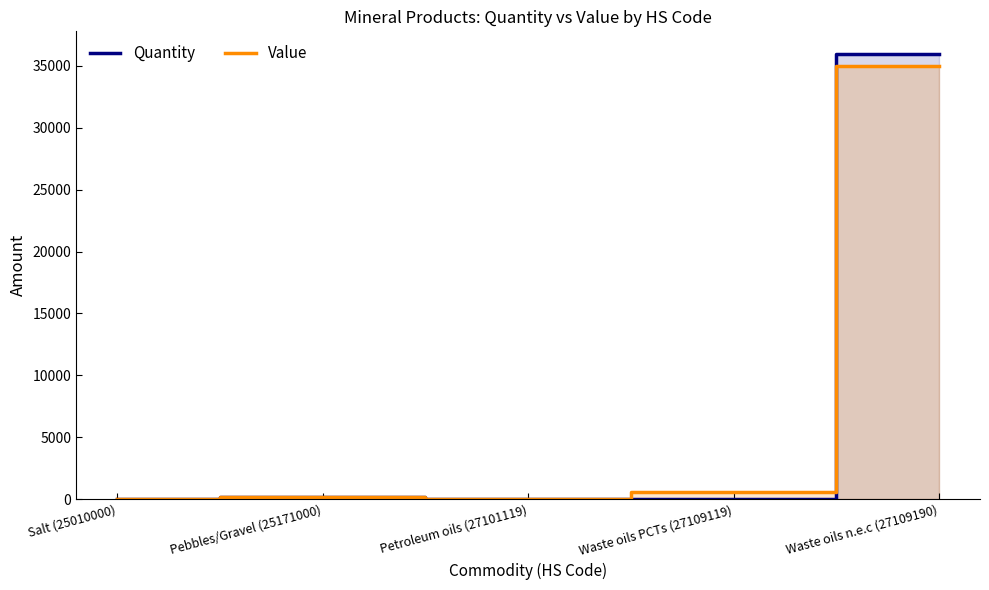

After their last crossing, which series has the higher values: Quantity or Value?

Quantity